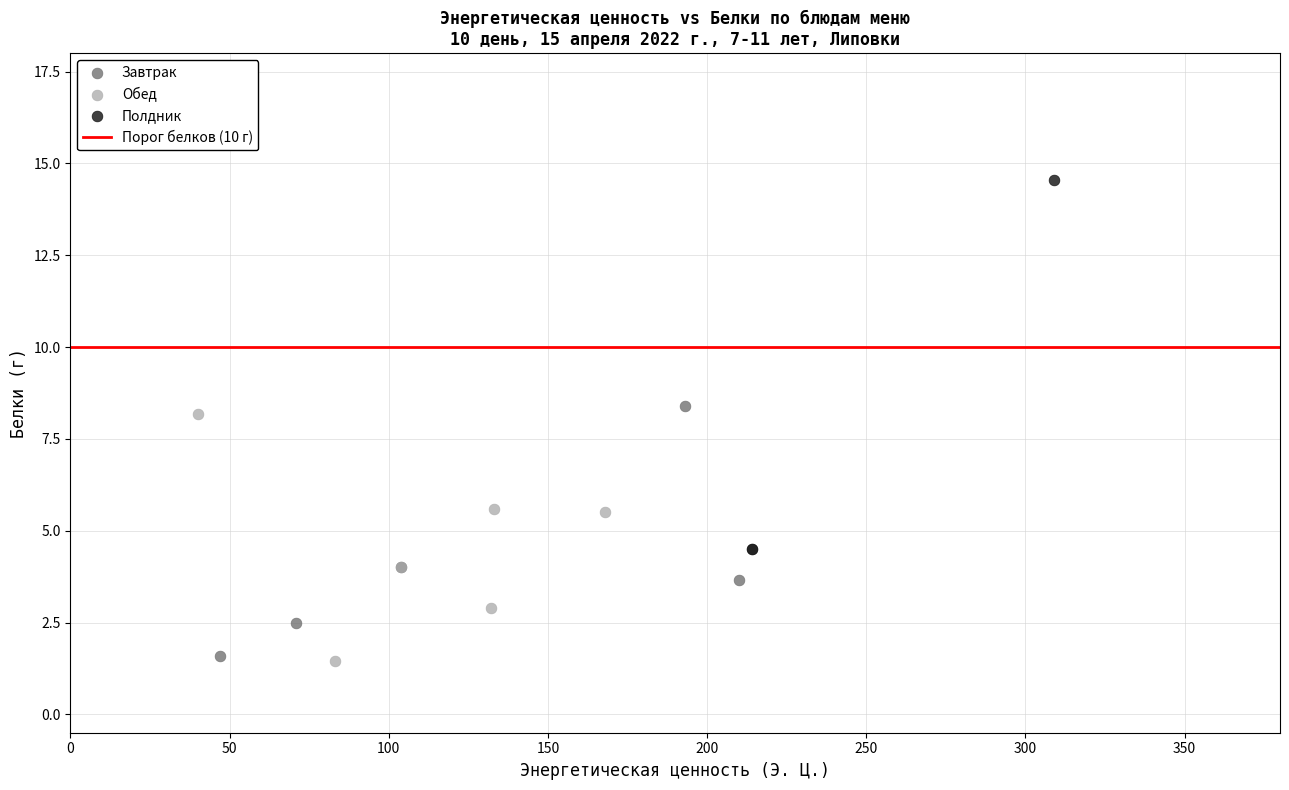

Which series has the widest spread of Y values?

Полдник